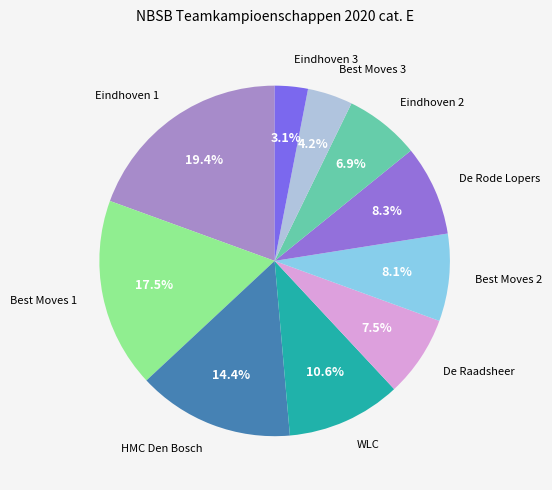

To the nearest percent, what is the difference between the largest and smallest slice percentages?

16%